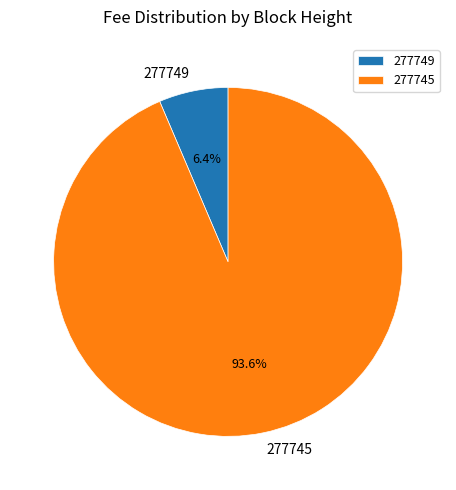

Which category has the smallest portion of the pie?

277749